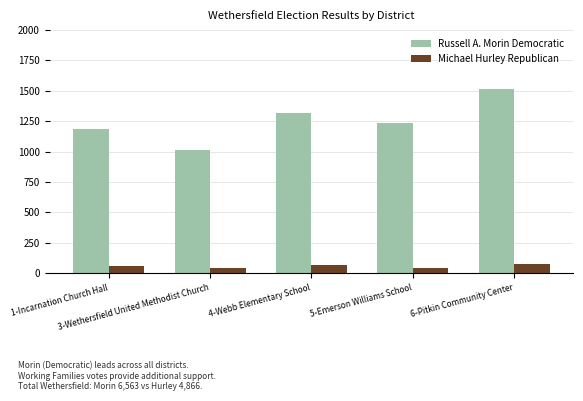

How many data points in Russell A. Morin Democratic are less than 1233?

2